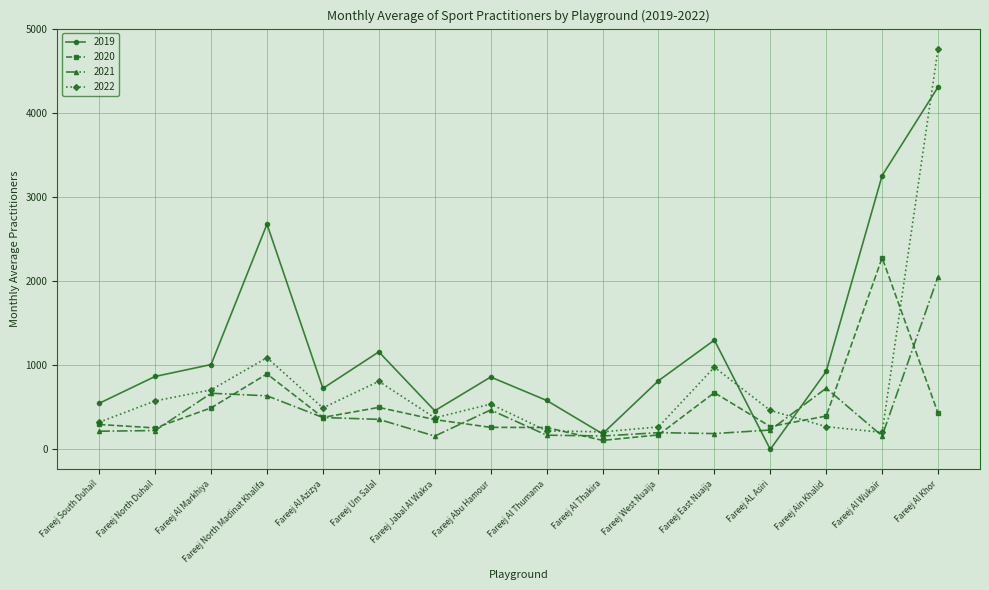

Is the value of 2019 at Fareej Um Salal greater than the value of 2021 at Fareej Al Markhiya?

Yes